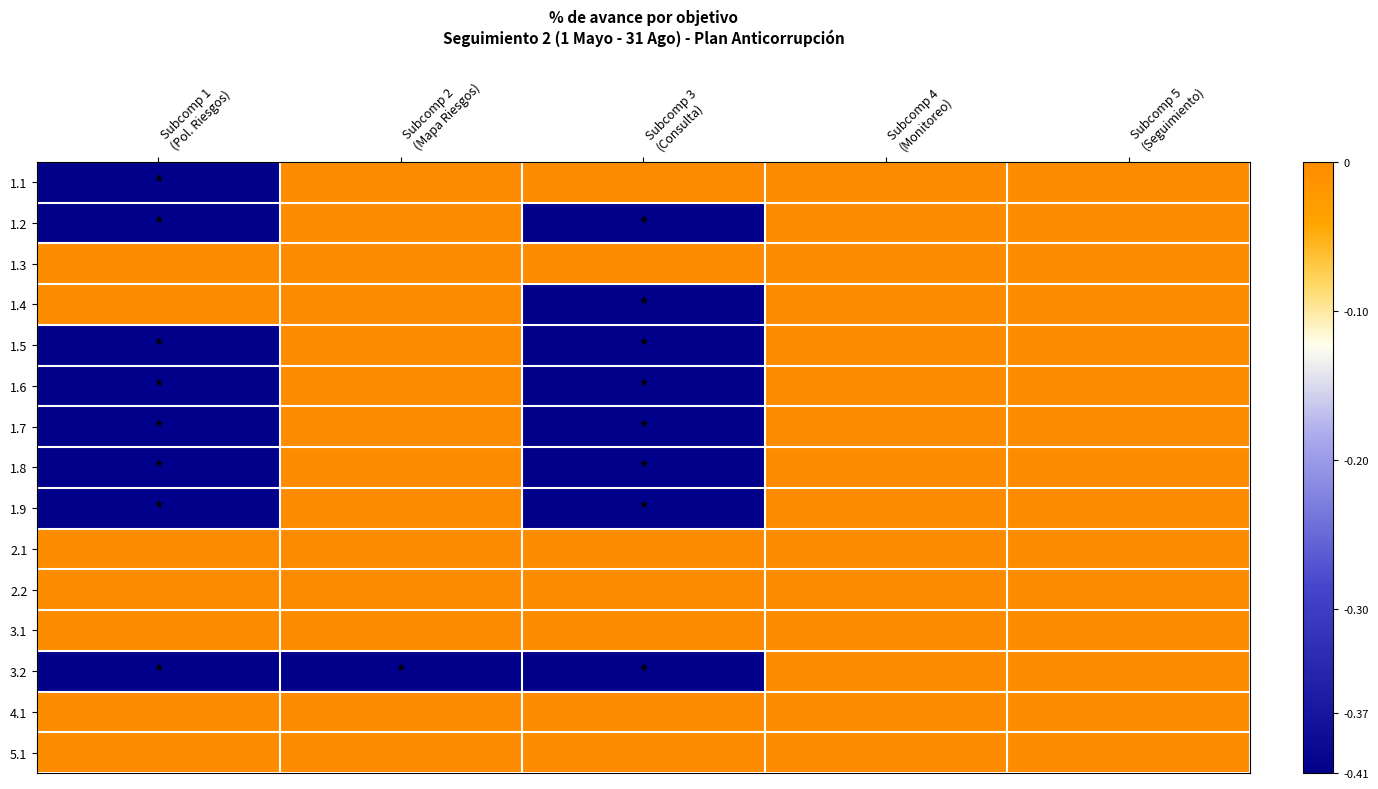

Between Subcomp 1
(Pol. Riesgos) and Subcomp 3
(Consulta), which is larger?

Subcomp 3
(Consulta)